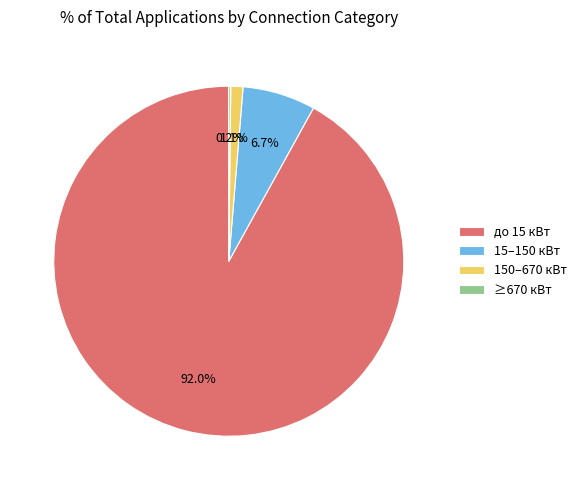

To the nearest percent, what is the average slice percentage?

25%